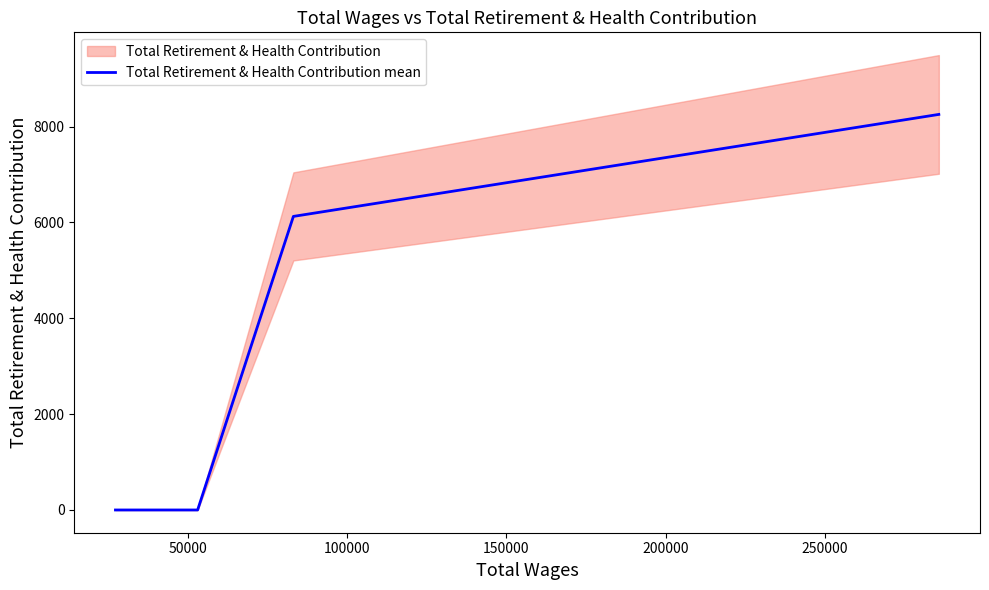

True or false: Total Retirement & Health Contribution mean has more than 2 points higher than both neighbors.

False